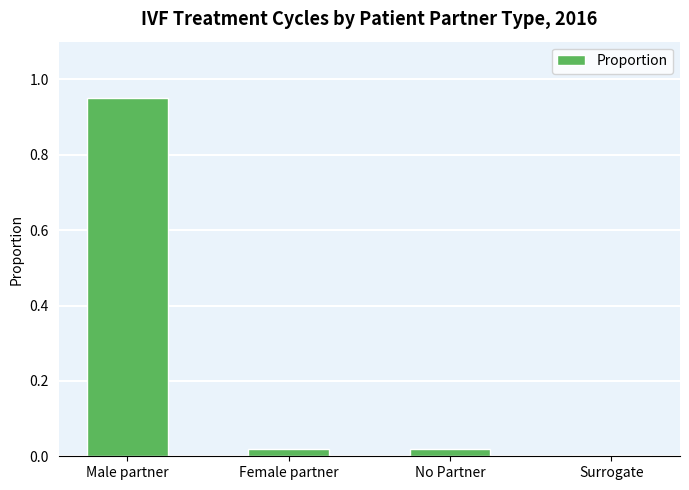

What position from the left is Male partner?

1